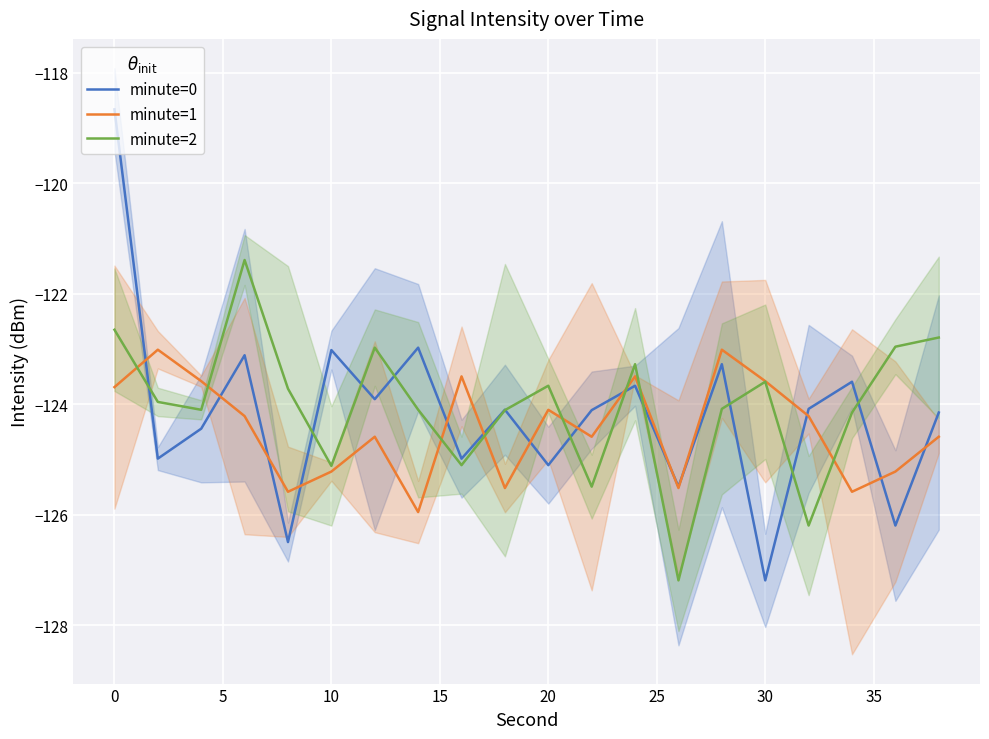

How many intersections are there between minute=1 and minute=2?

8